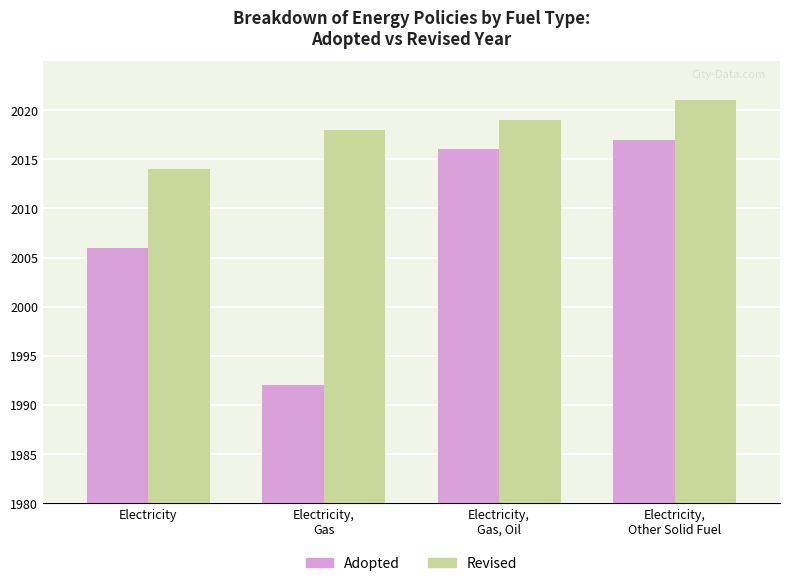

Is the value of Adopted at Electricity greater than the value of Revised at Electricity?

No